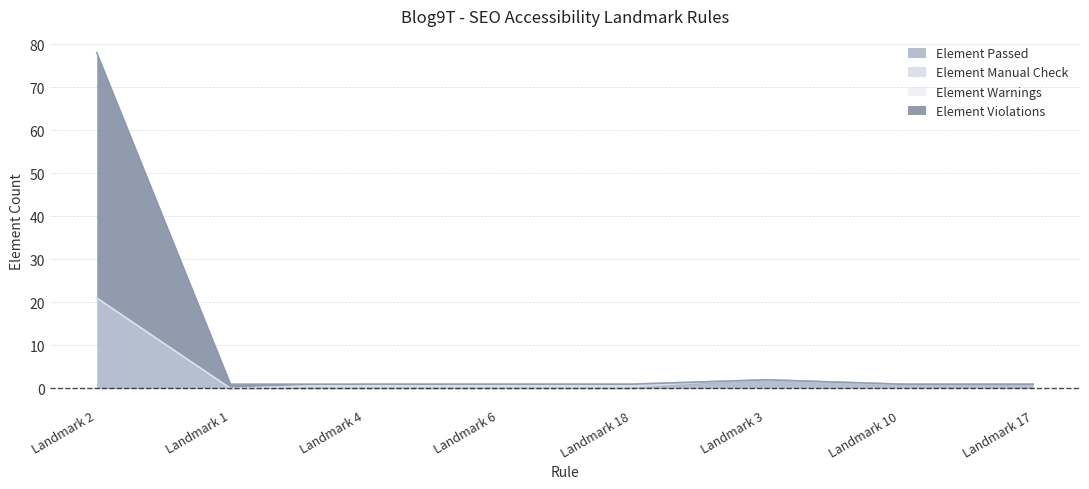

Is the value of Element Violations at Landmark 6 greater than the value of Element Passed at Landmark 2?

No